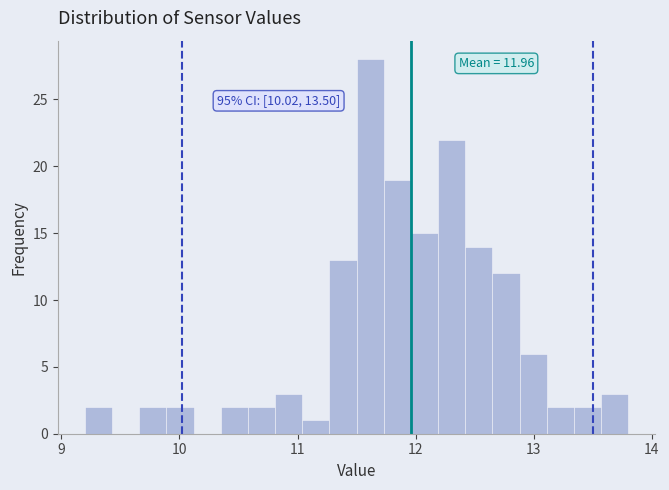

Around what value on the x-axis is the tallest bar? Give the approximate position of its centre, as read against the axis.

11.6